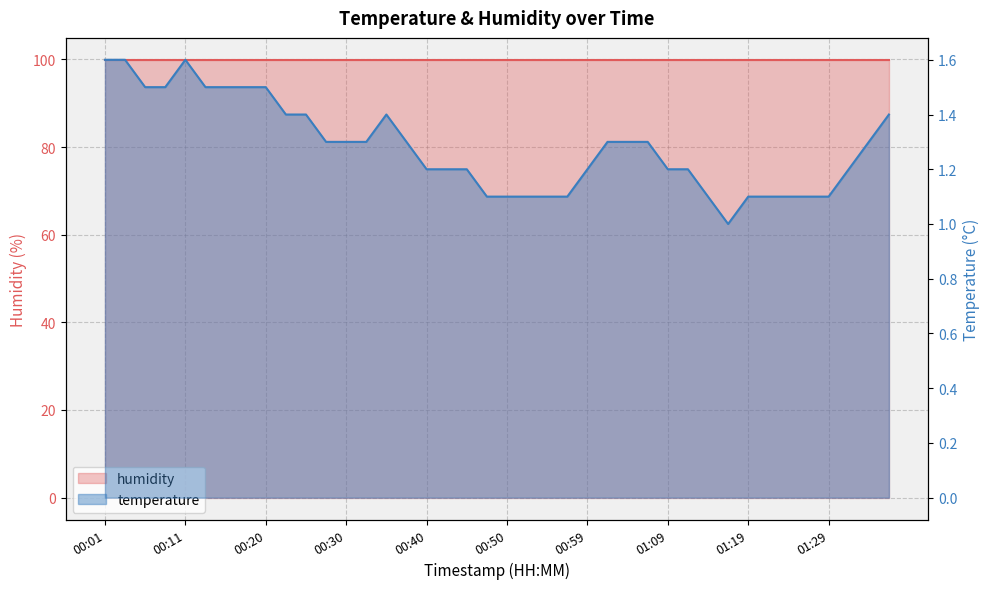

How many points are higher than both their immediate neighbors (excluding endpoints)?

2